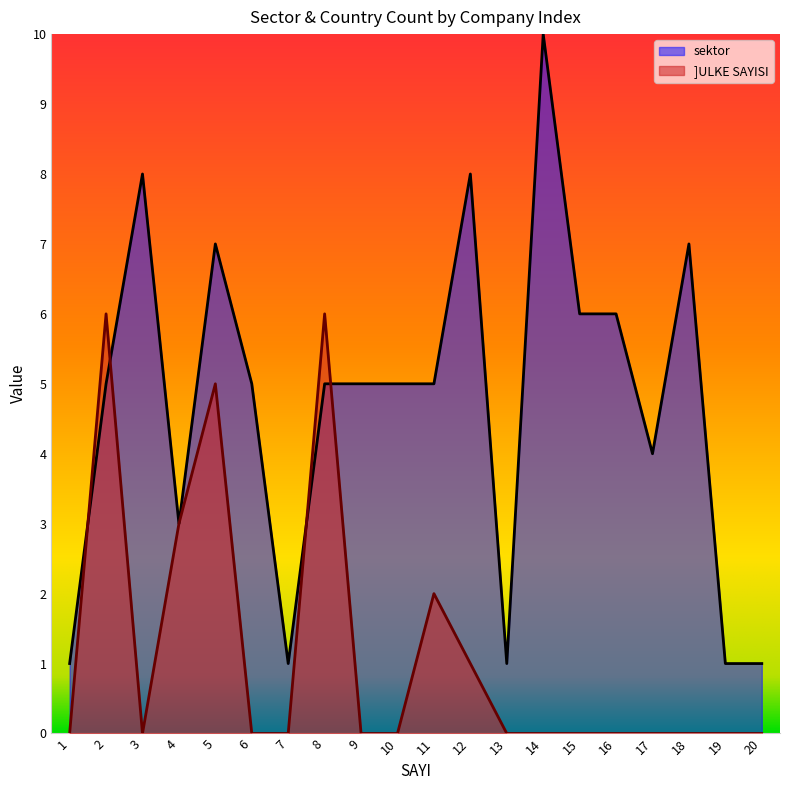

Does the chart display data point markers on the line(s)?

No